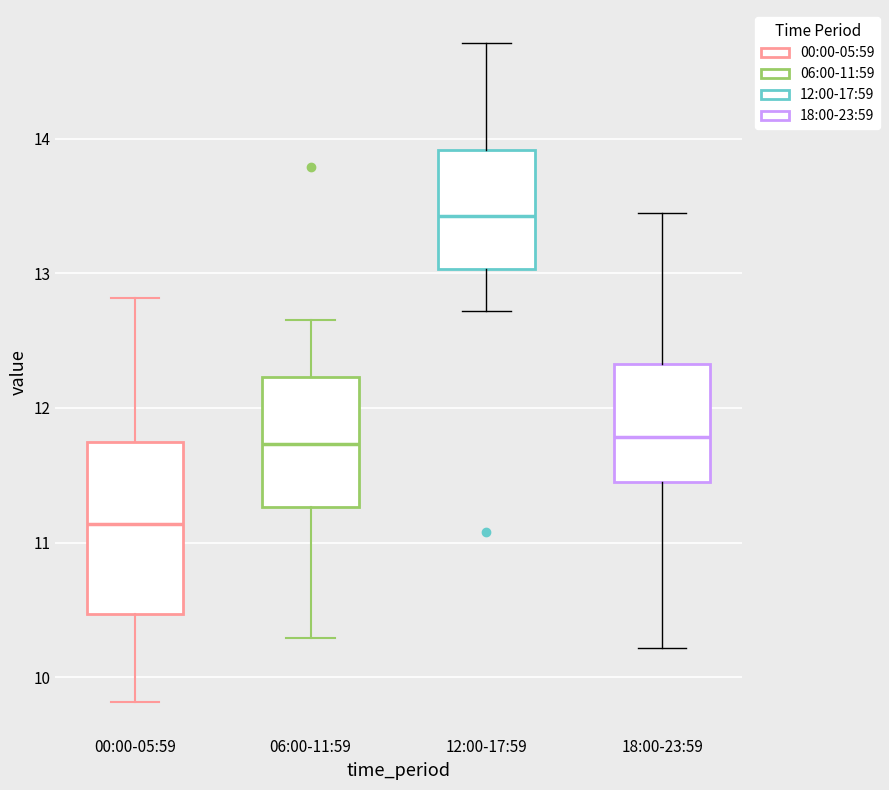

Which box has the lowest median line?

00:00-05:59